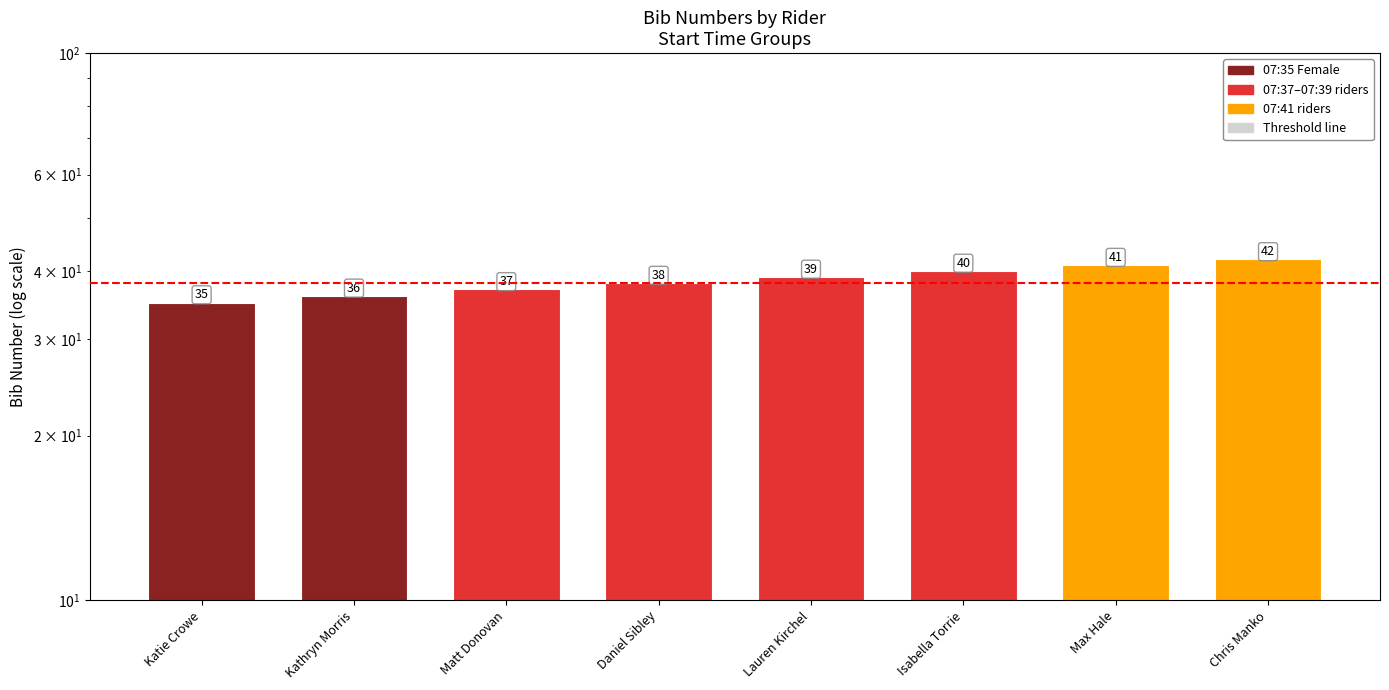

What position from the right is Max Hale?

2